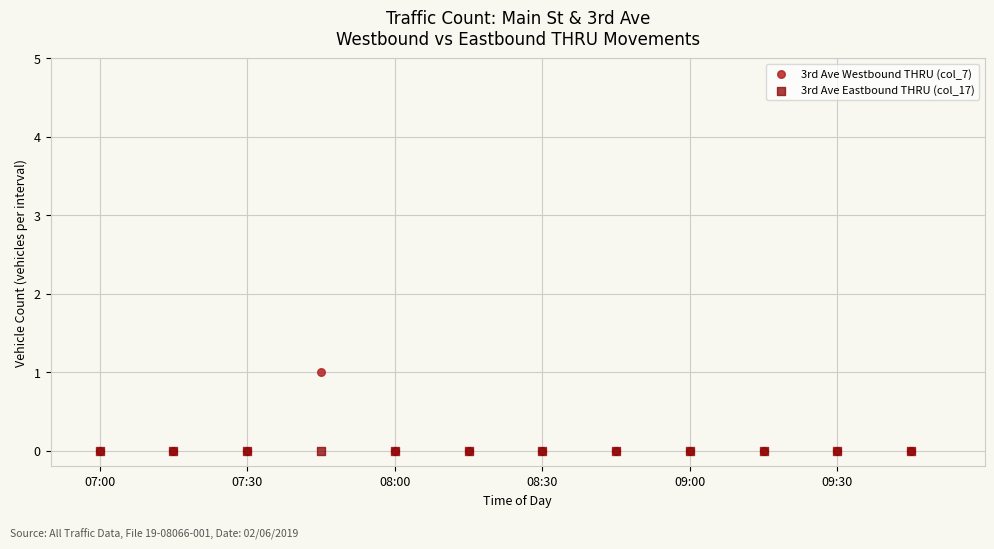

What are all the series names shown in the legend?

3rd Ave Westbound THRU (col_7), 3rd Ave Eastbound THRU (col_17)